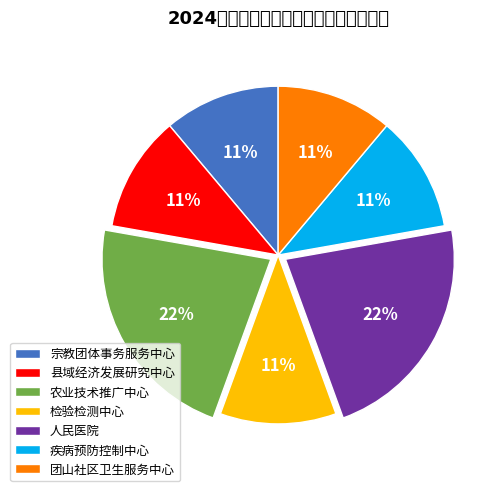

Does 农业技术推广中心 account for over 50% of the chart?

No